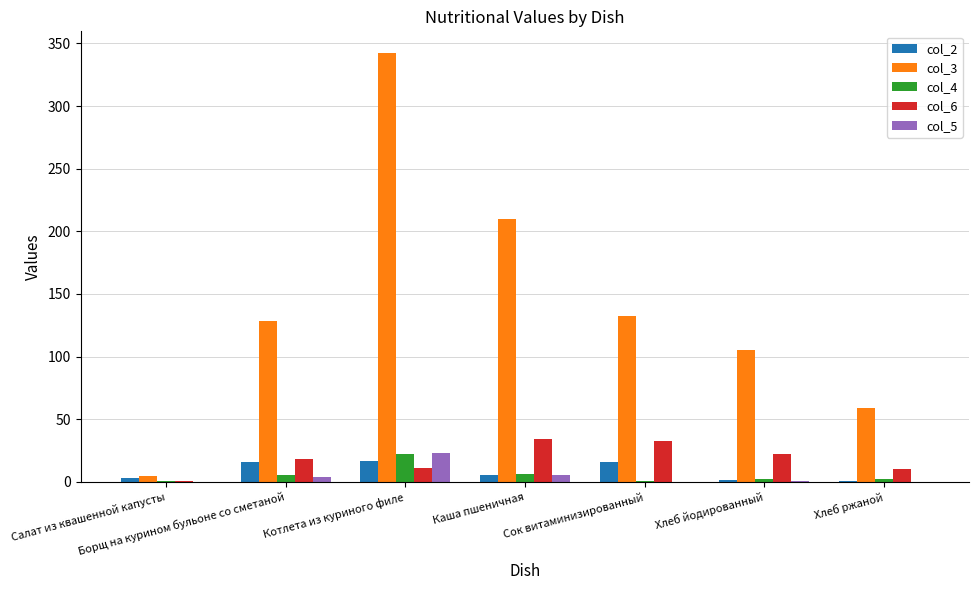

The value of col_2 at Сок витаминизированный is 28.6. True or false?

False